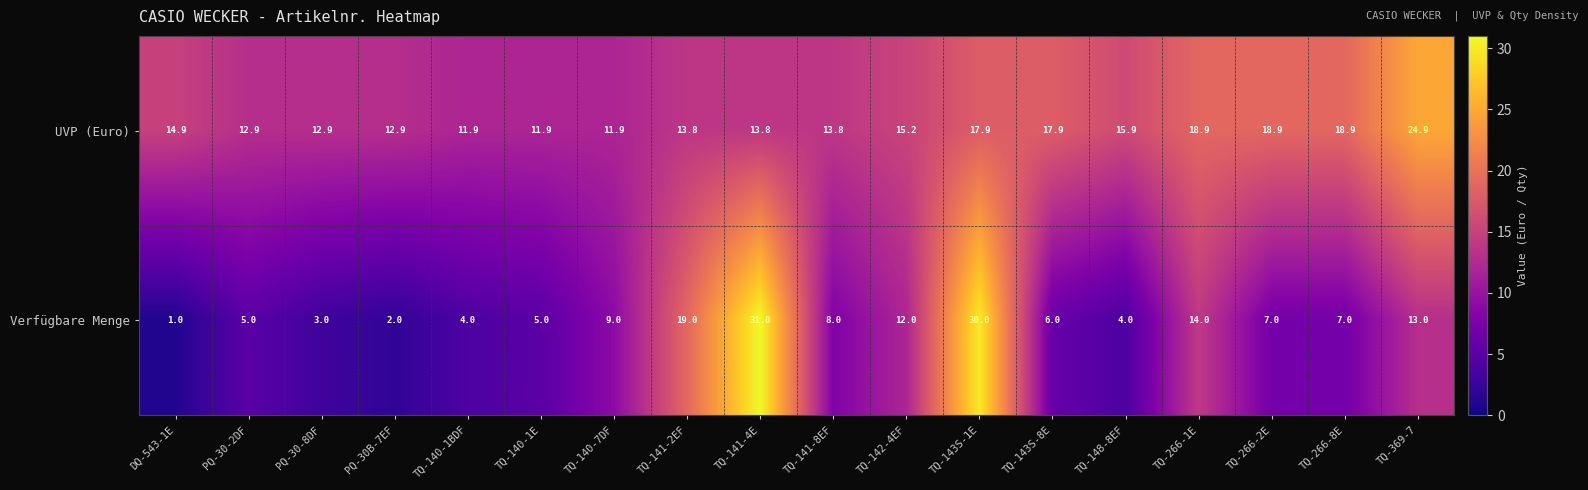

What is the maximum value shown in the chart?

31.0